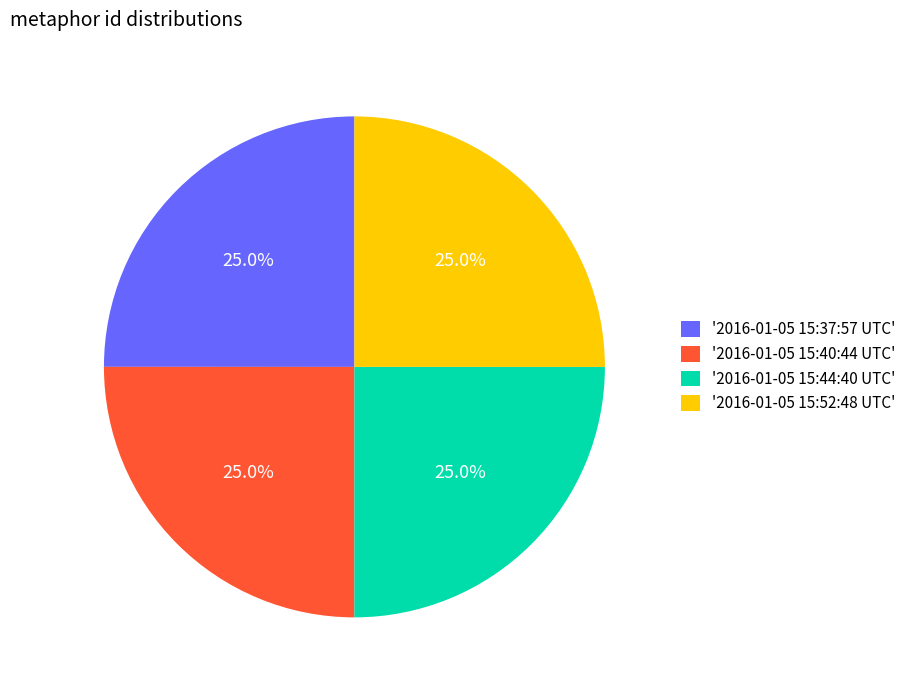

How many slices are in this pie chart?

4